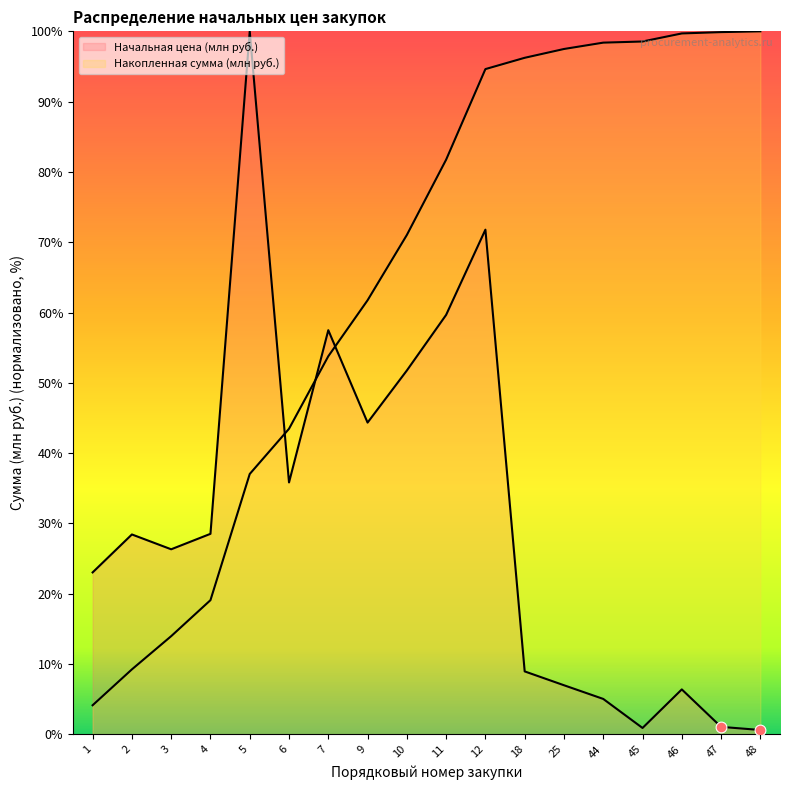

Which series has the largest total across all categories?

Накопленная сумма (млн руб.)